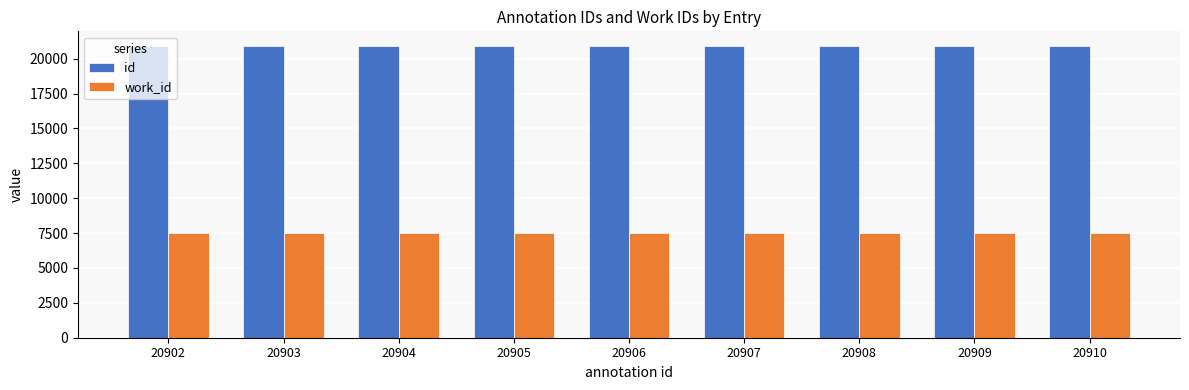

What is the sum of all id values?

188154